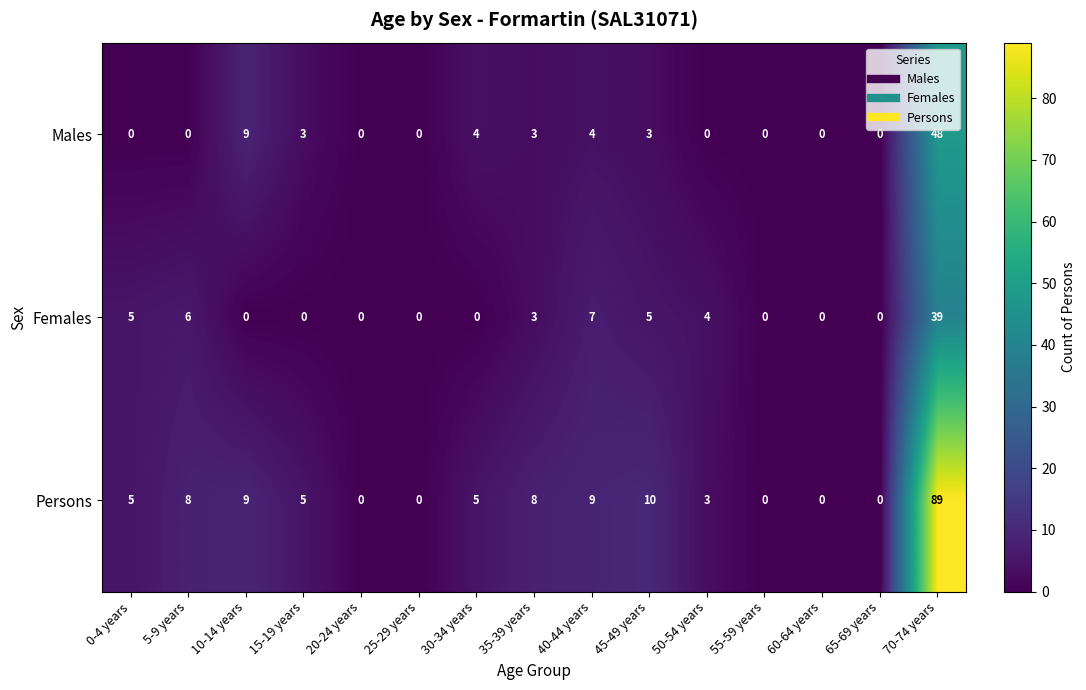

How many data points does each series have?

15